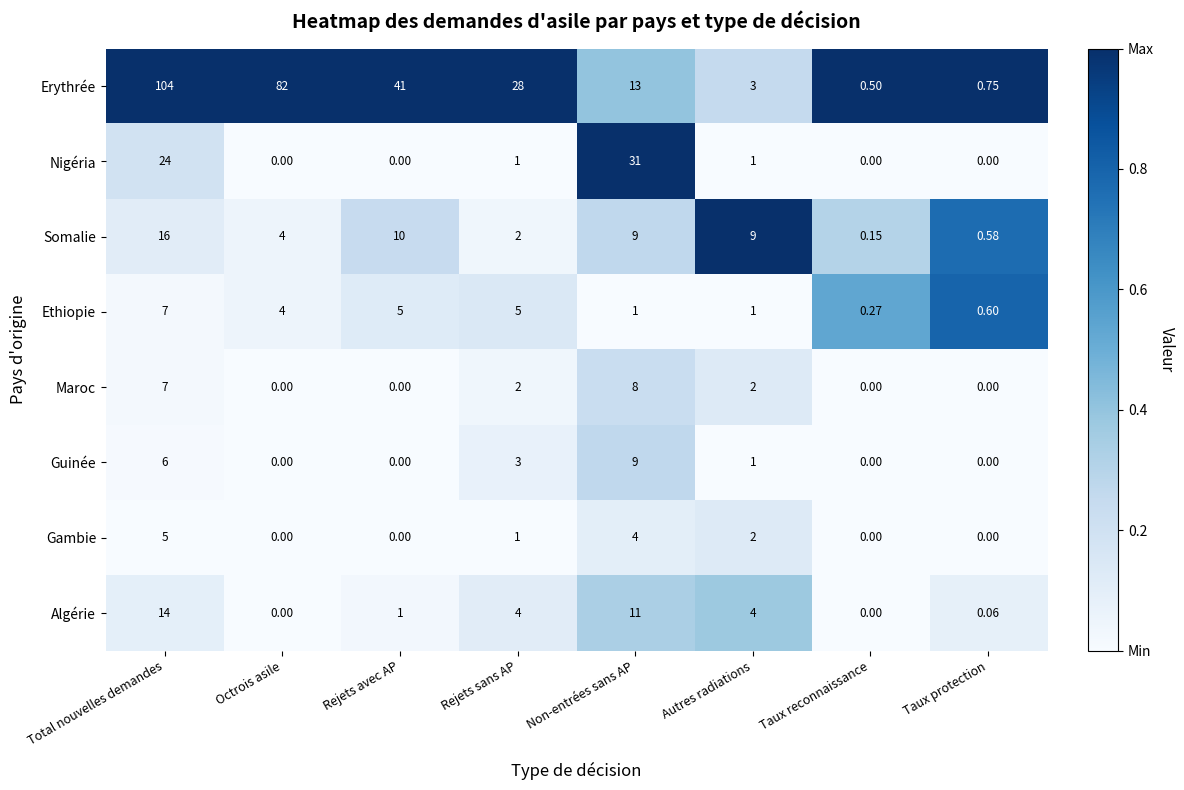

List the series in order of their peak value, lowest first.

Gambie, Ethiopie, Maroc, Guinée, Algérie, Somalie, Nigéria, Erythrée